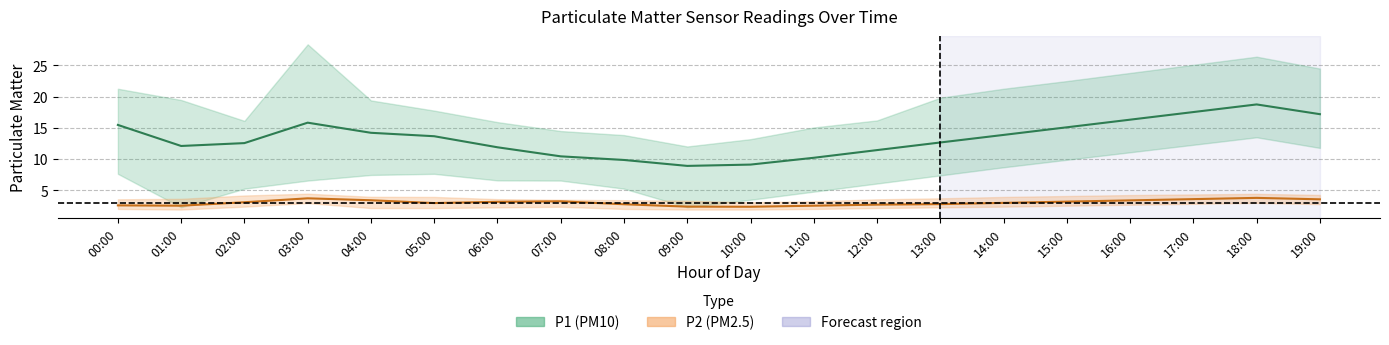

Which series has the largest range (max minus min)?

P1 center